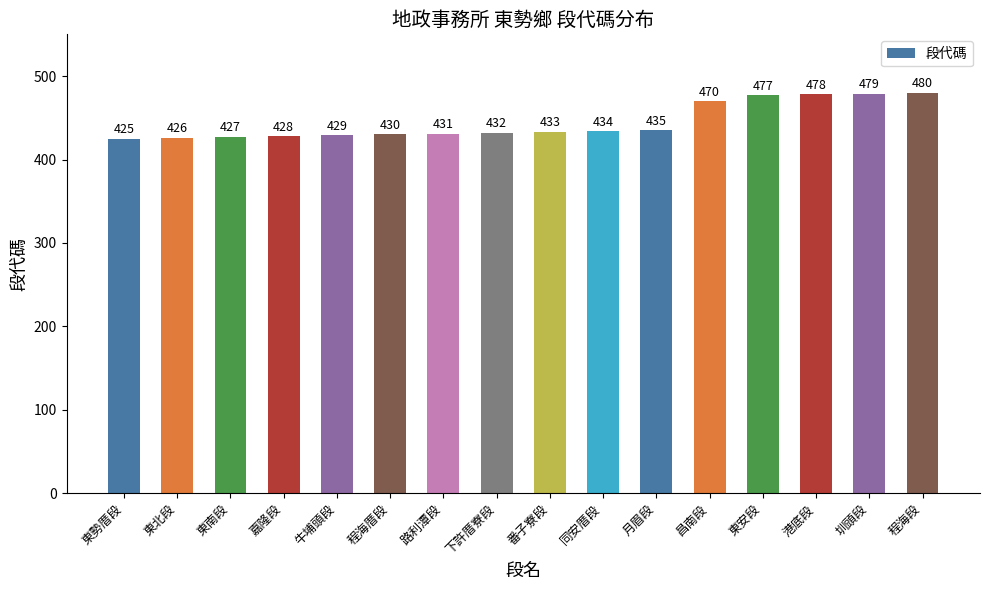

List the labels in order of value, largest first.

程海段, 圳頭段, 港底段, 東安段, 昌南段, 月眉段, 同安厝段, 番子寮段, 下許厝寮段, 路利潭段, 程海厝段, 牛埔頭段, 嘉隆段, 東南段, 東北段, 東勢厝段